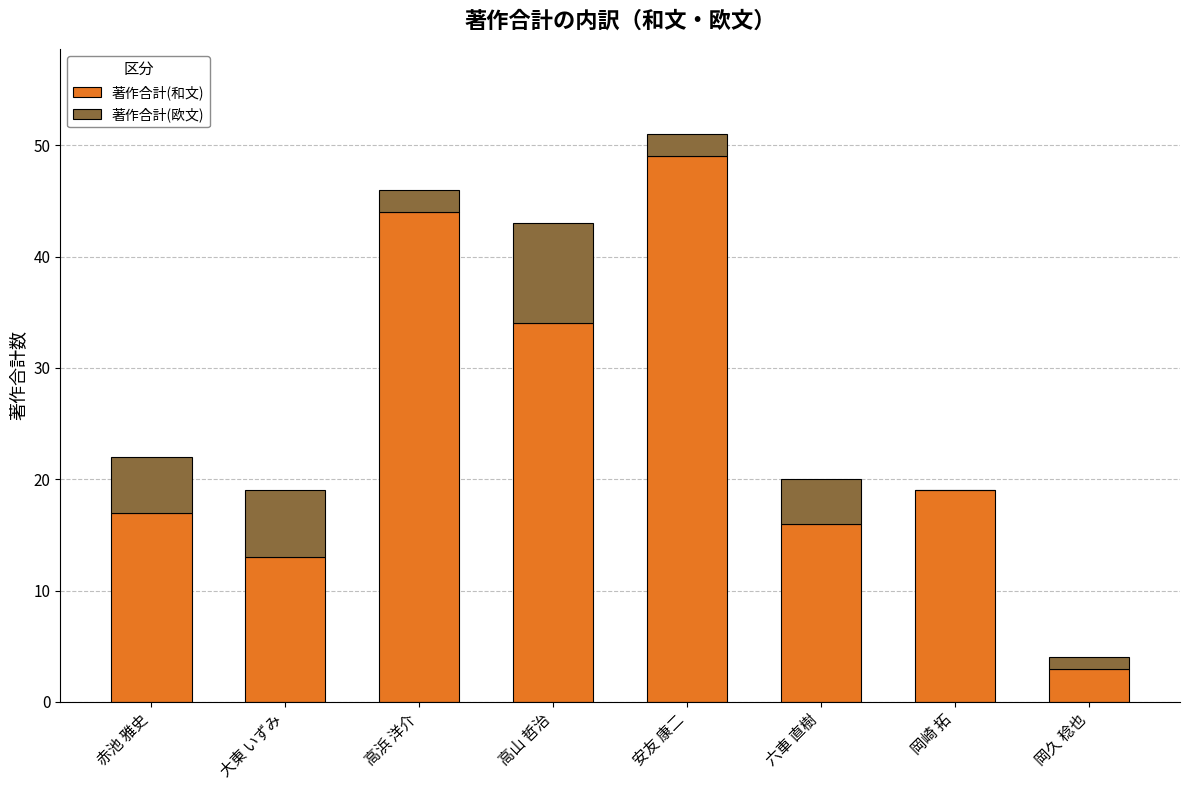

Which category has the highest value in the 著作合計(和文) series?

安友 康二